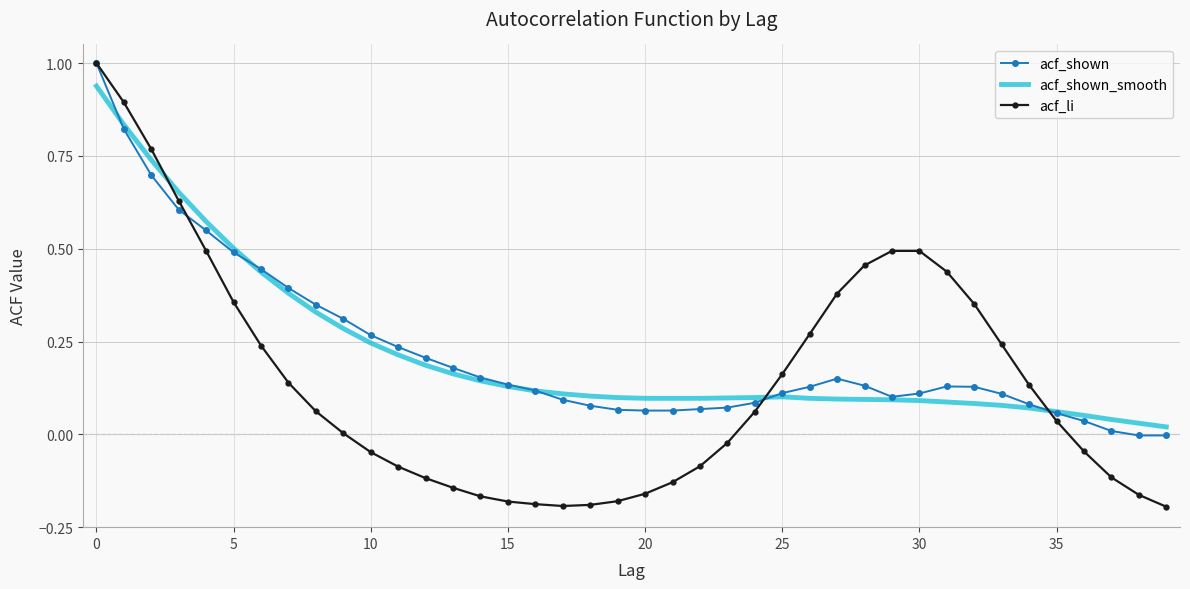

What is the greatest value displayed?

1.0